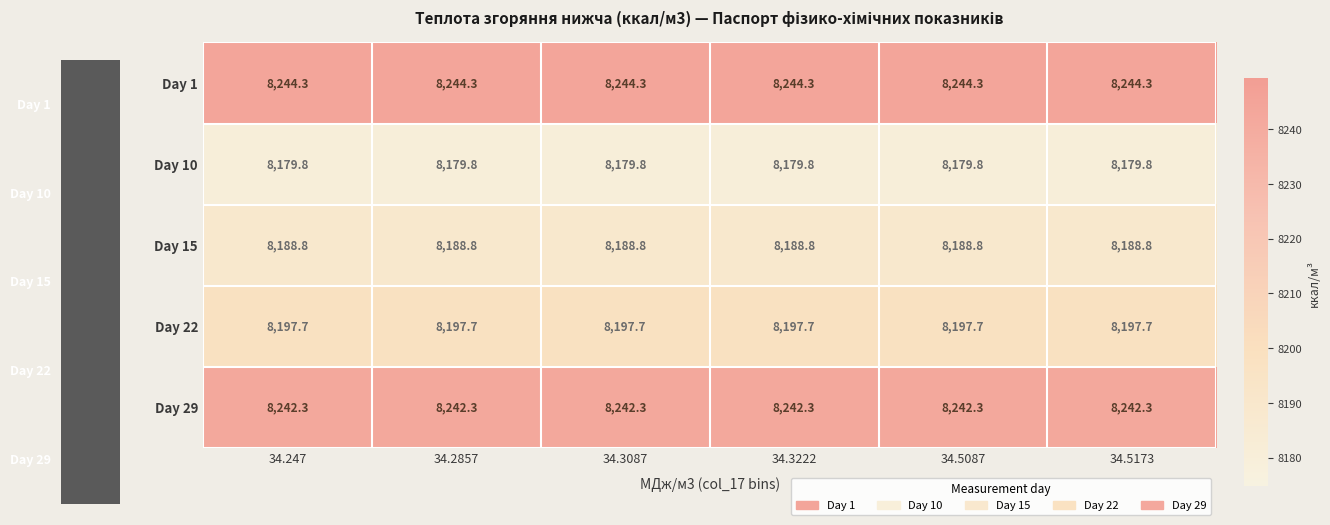

At how many categories does at least one series exceed 8225?

6